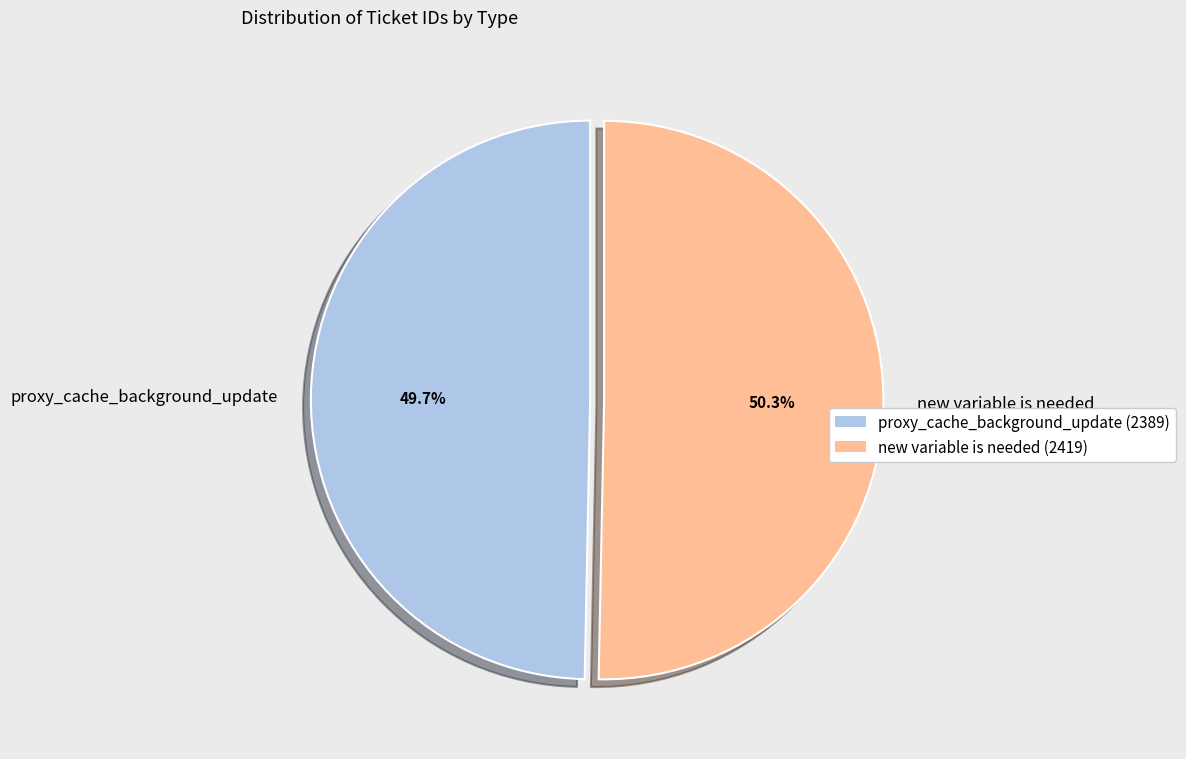

To the nearest percent, what is the average slice percentage?

50%